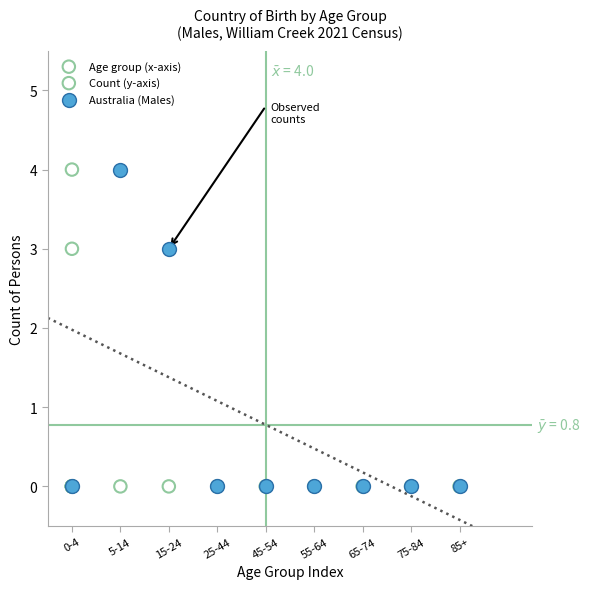

What are all the series names shown in the legend?

Age group (x-axis), Count (y-axis), Australia (Males)